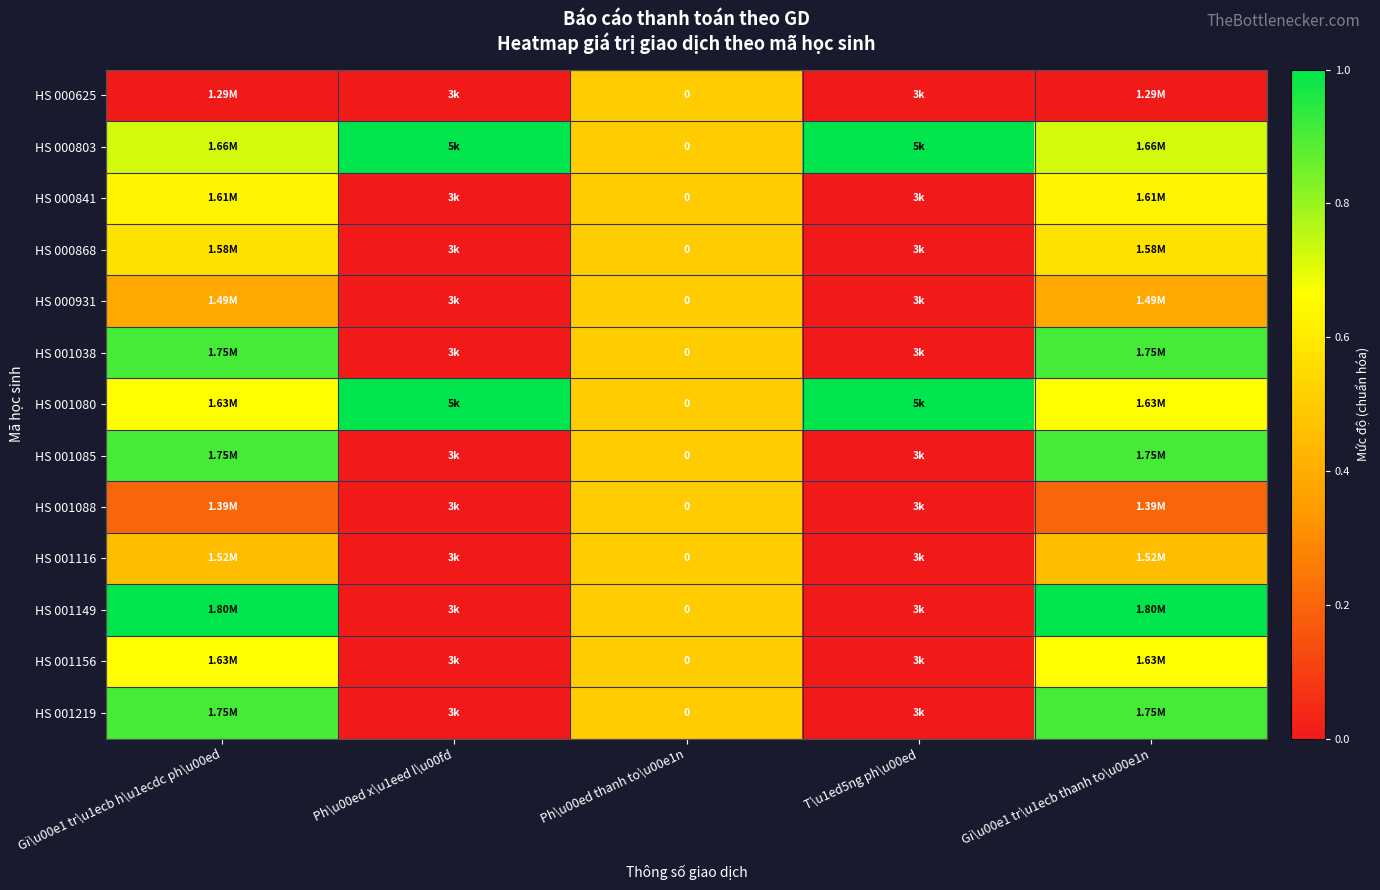

Rank the series by their maximum value, from highest to lowest.

HS 000803, HS 001080, HS 001149, HS 001038, HS 001085, HS 001219, HS 001156, HS 000841, HS 000868, HS 000625, HS 000931, HS 001088, HS 001116